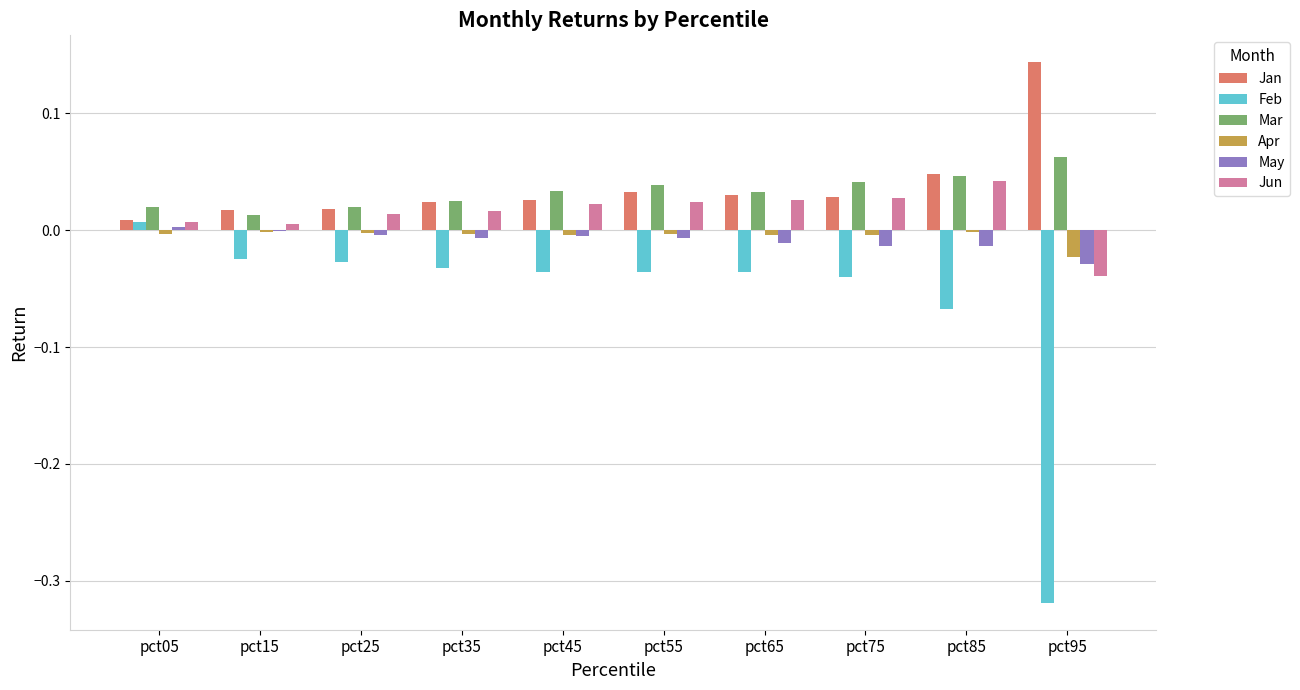

Is it true that Mar equals 0.0 at pct05?

True